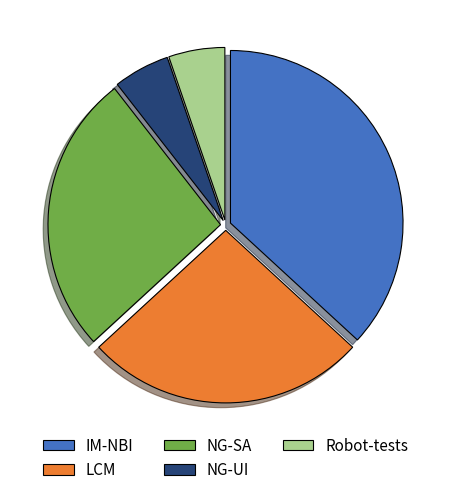

The NG-UI slice represents 17% of the pie. True or false?

False